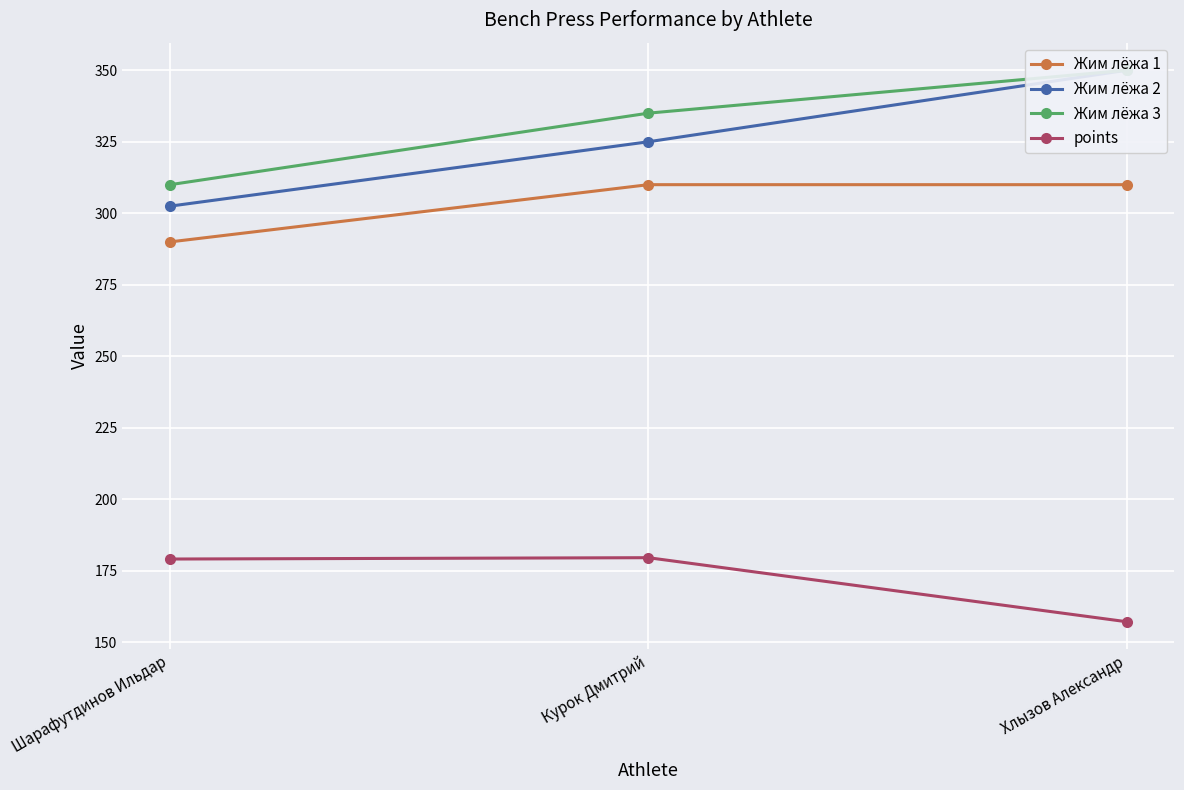

What is the sum of the Жим лёжа 1 values at Курок Дмитрий and Хлызов Александр?

620.0